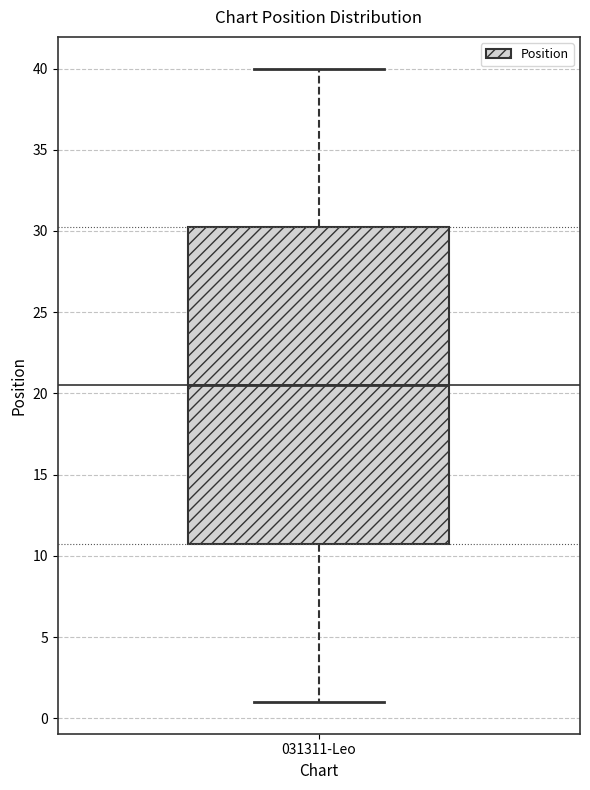

Read this box plot against the y-axis: the position of the median line, the range covered by the box, and the ends of both whiskers. The values are not printed on the chart, so give them approximately, as read against the axis.

median 20.5, box 11.0 to 30.5, whiskers 1.0 to 40.0